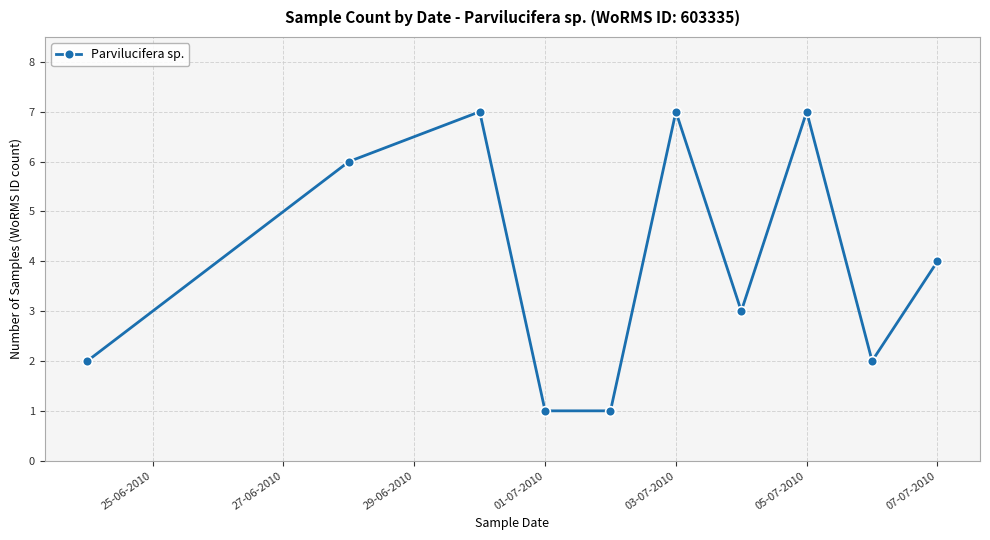

How many interior local peaks (higher than both neighbors) does the data have?

3